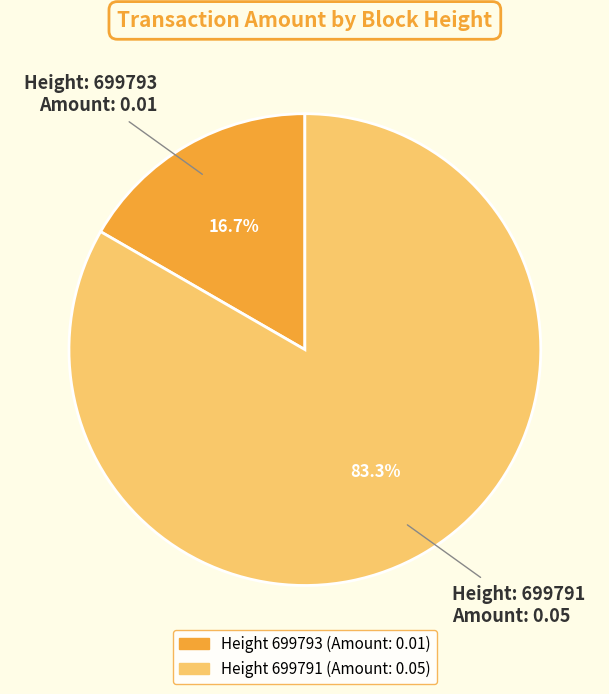

Is there a majority slice in this chart?

Yes